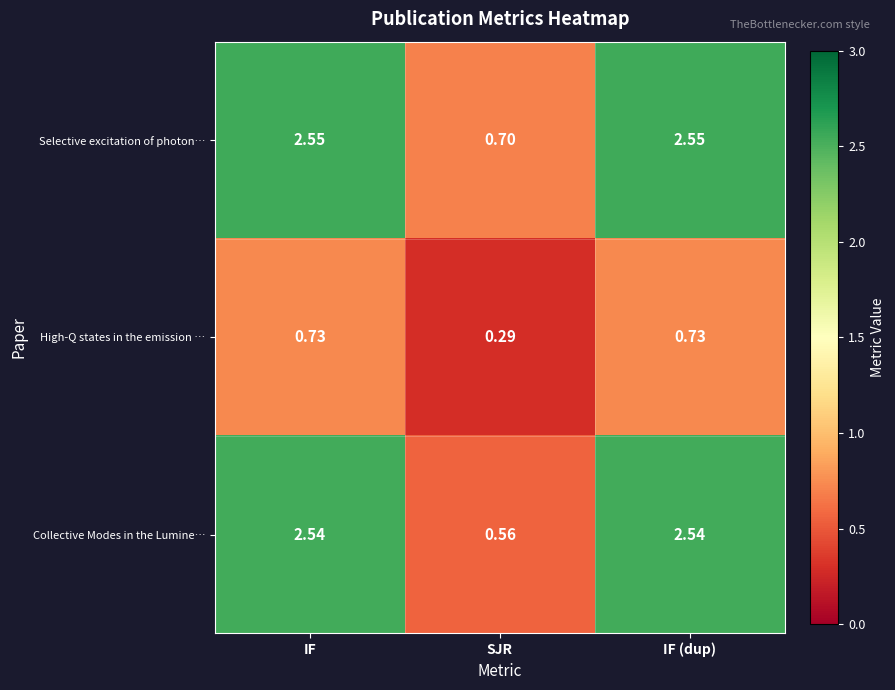

Which series has the largest range (max minus min)?

Collective Modes in the Lumine…